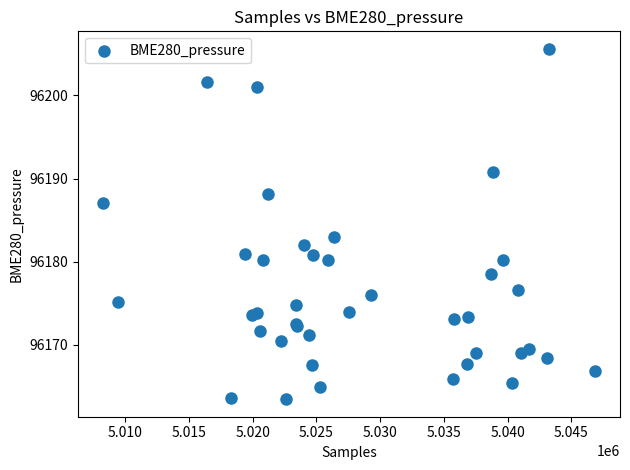

What Y value in the scatter plot is closest to 96184?

96183.0